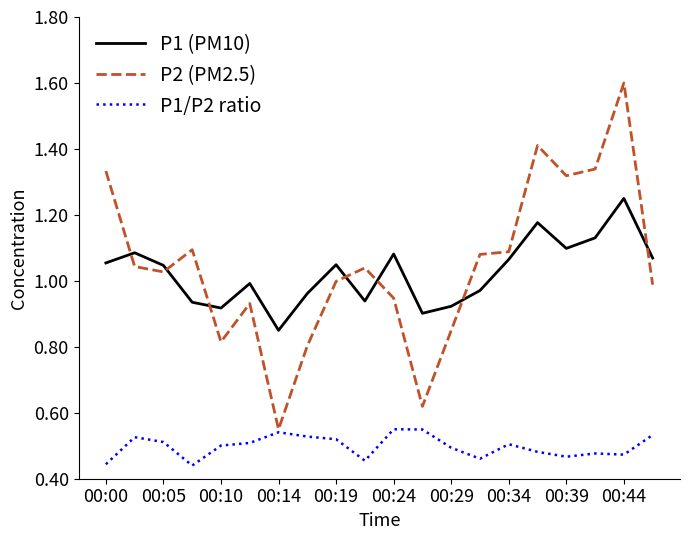

Rank the series by their maximum value, from highest to lowest.

P2 (PM2.5), P1 (PM10), P1/P2 ratio